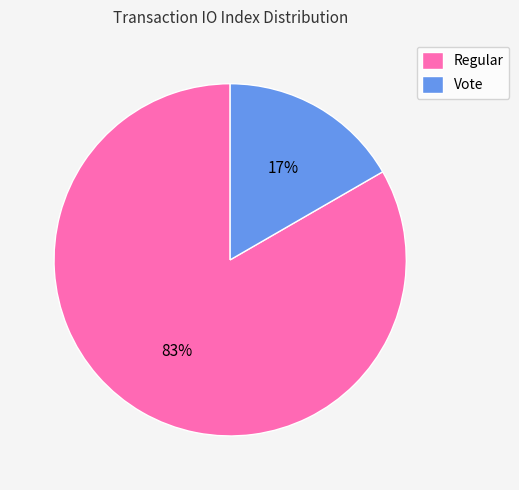

Which has a higher value, Regular or Vote?

Regular